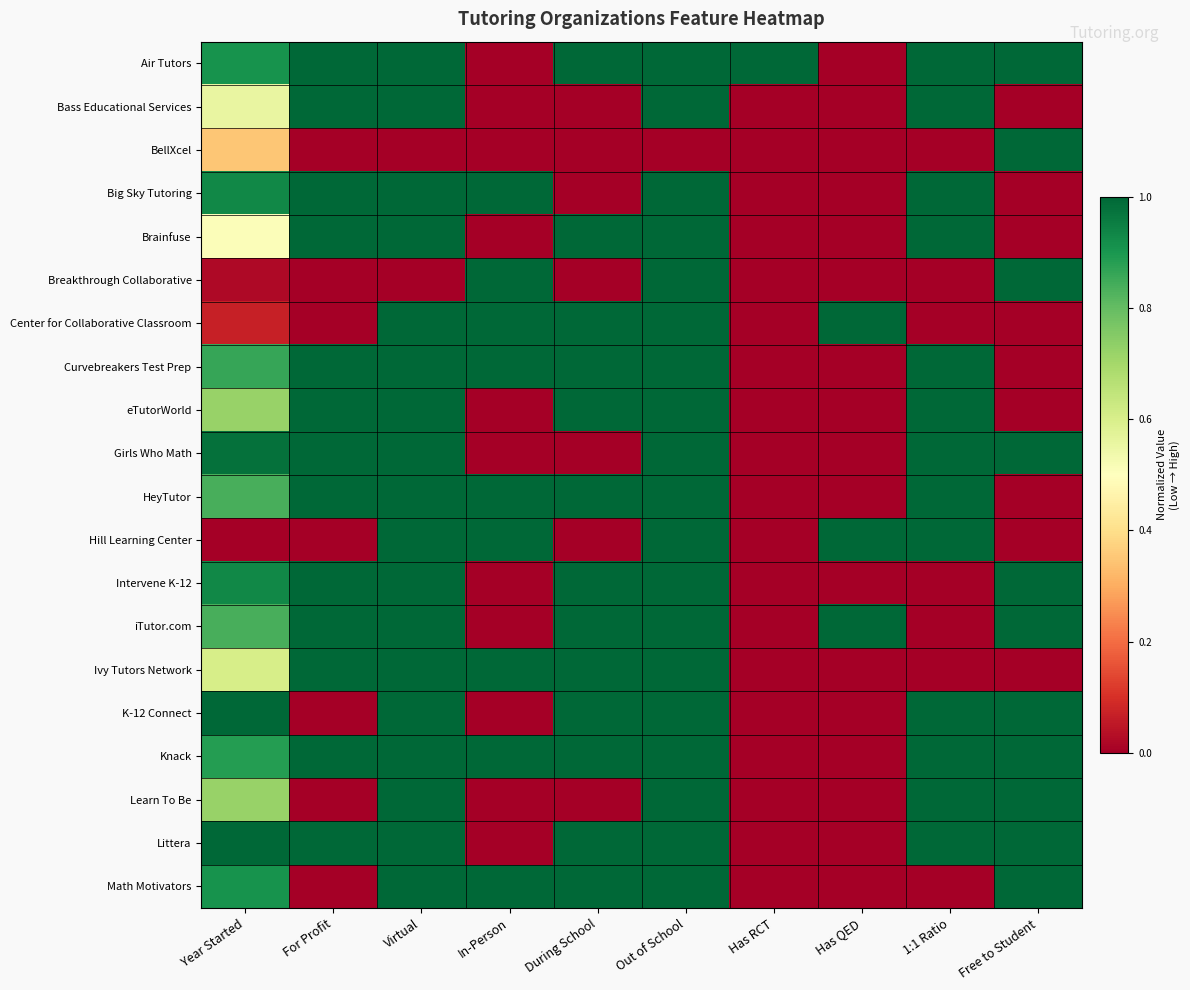

What is the spread (max minus min) of values at Virtual?

1.0